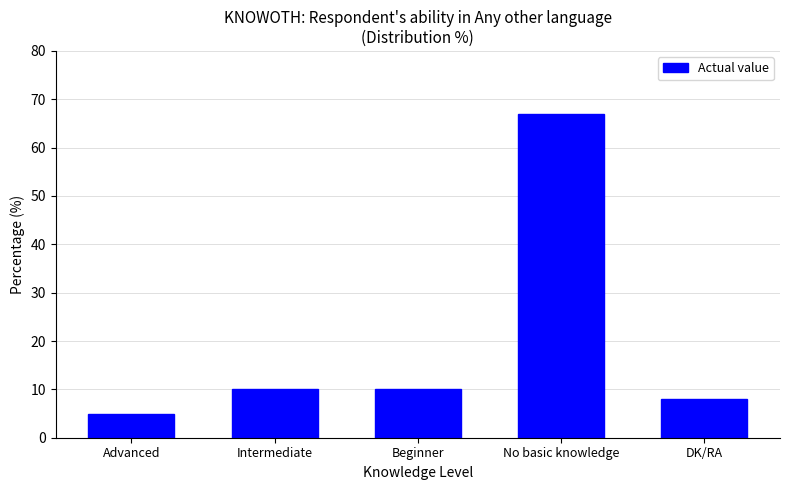

Reading left to right, transcribe all the data shown in this chart.

5	10	10	67	8